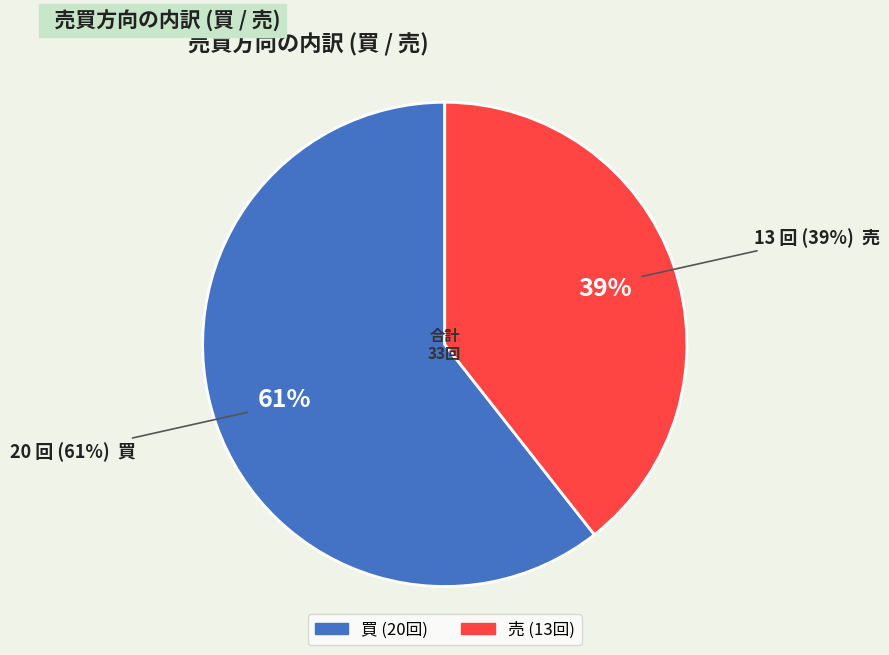

How many slices are in this pie chart?

2